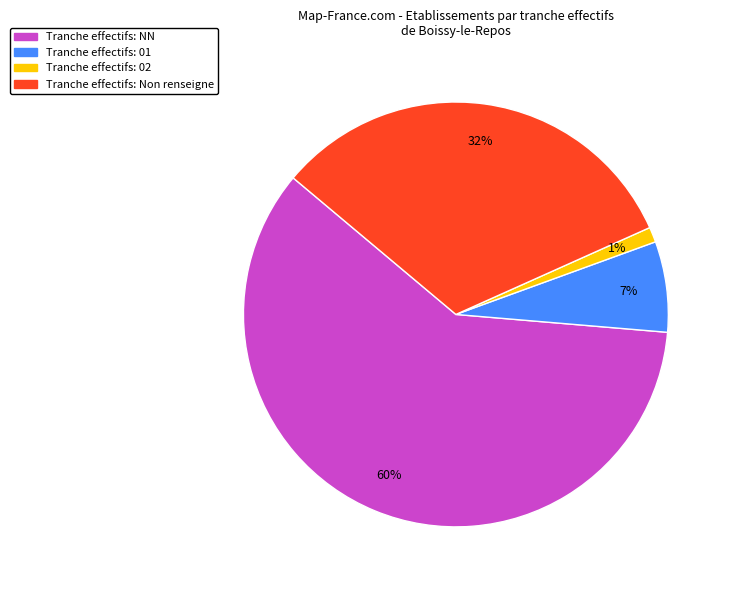

Count the number of slices in the pie.

4